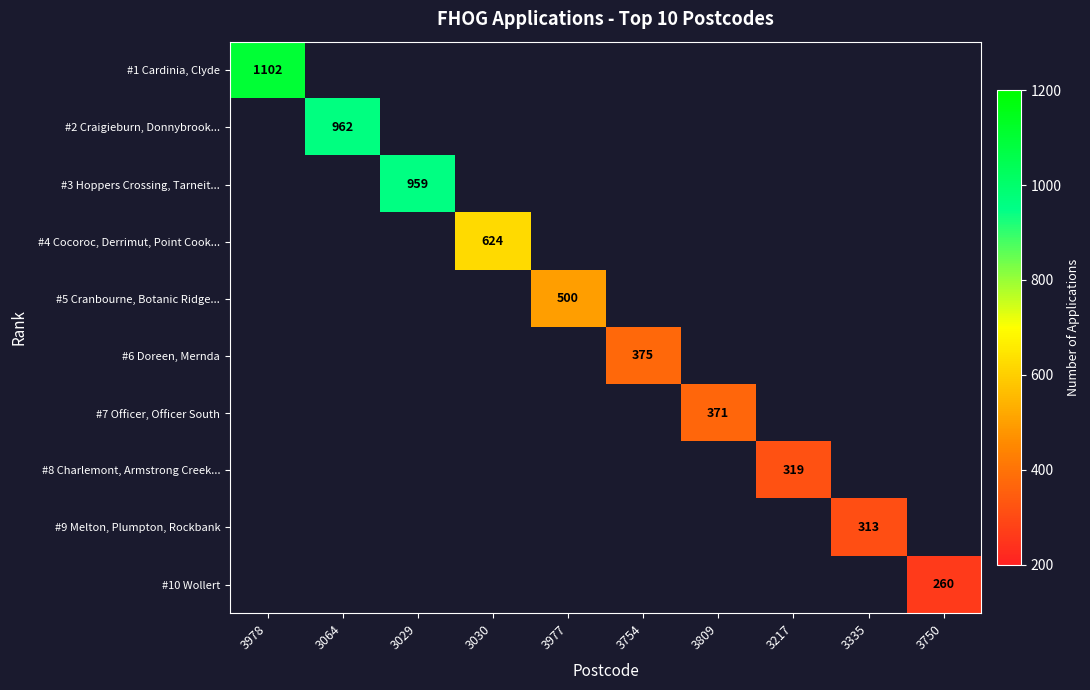

Is the value of #9 Melton, Plumpton, Rockbank at 3977 greater than the value of #1 Cardinia, Clyde at 3754?

No